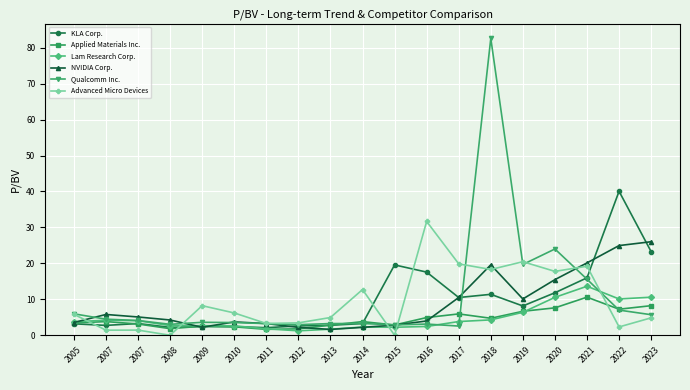

Where is the first local minimum for Applied Materials Inc.?

2008